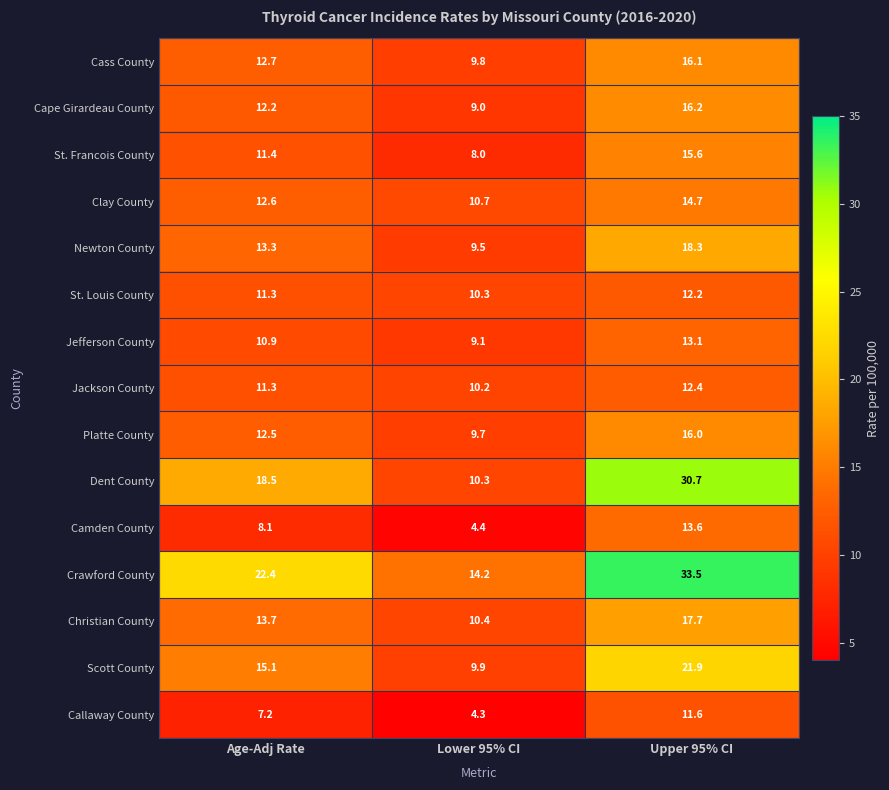

At Upper 95% CI, list the series in order from largest to smallest.

Crawford County, Dent County, Scott County, Newton County, Christian County, Cape Girardeau County, Cass County, Platte County, St. Francois County, Clay County, Camden County, Jefferson County, Jackson County, St. Louis County, Callaway County